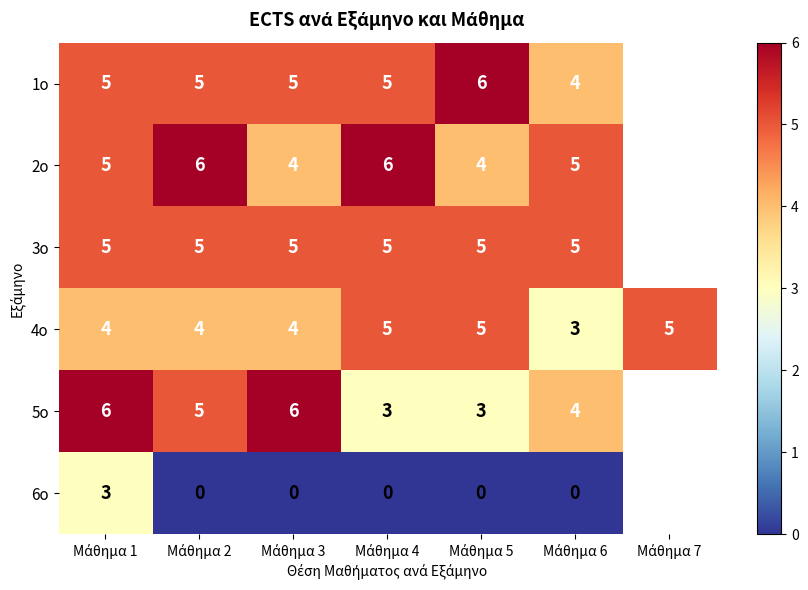

At Μάθημα 7, list the series in order from largest to smallest.

1ο, 2ο, 3ο, 4ο, 5ο, 6ο